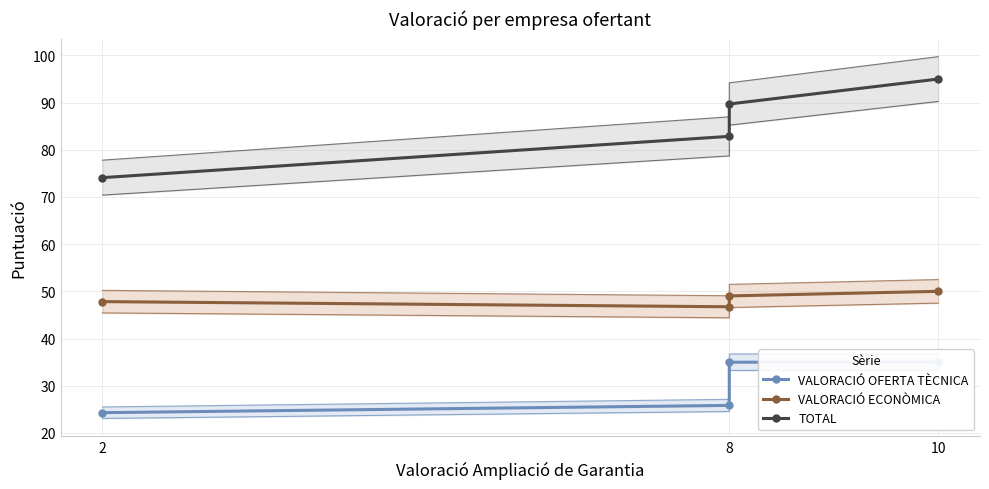

Between 8 and 10, which series saw the biggest shift?

TOTAL